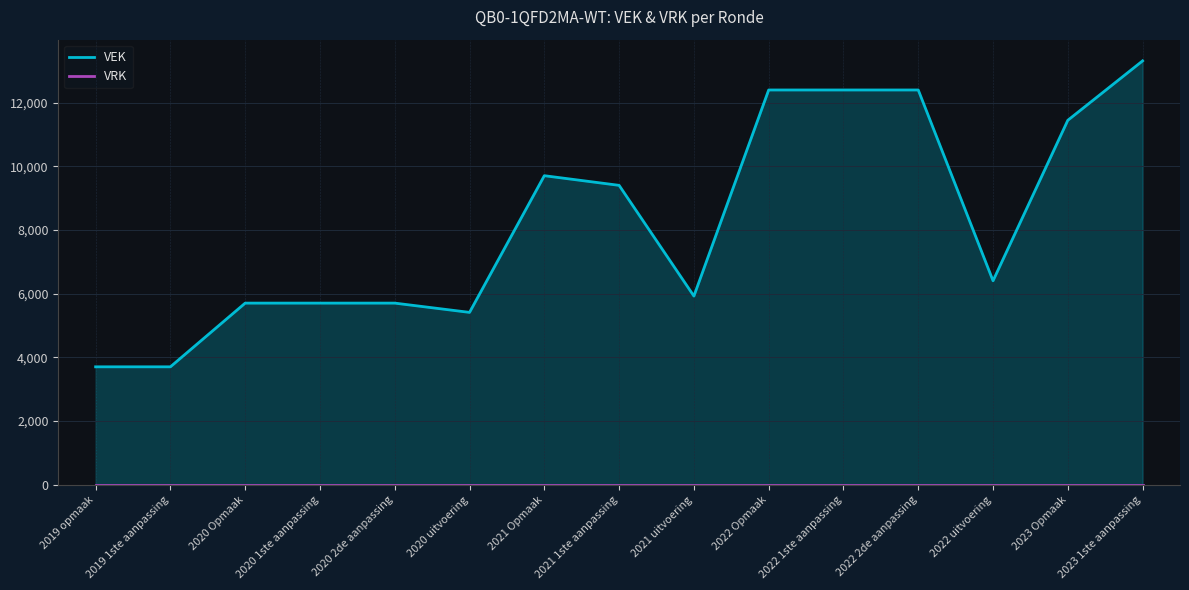

Reading left to right, transcribe all the data shown in this chart.

VEK: 2019 opmaak=3704	2019 1ste aanpassing=3704	2020 Opmaak=5704	2020 1ste aanpassing=5704	2020 2de aanpassing=5704	2020 uitvoering=5413	2021 Opmaak=9704	2021 1ste aanpassing=9401	2021 uitvoering=5925	2022 Opmaak=12395	2022 1ste aanpassing=12395	2022 2de aanpassing=12395	2022 uitvoering=6405	2023 Opmaak=11444	2023 1ste aanpassing=13309
VRK: 2019 opmaak=0	2019 1ste aanpassing=0	2020 Opmaak=0	2020 1ste aanpassing=0	2020 2de aanpassing=0	2020 uitvoering=0	2021 Opmaak=0	2021 1ste aanpassing=0	2021 uitvoering=0	2022 Opmaak=0	2022 1ste aanpassing=0	2022 2de aanpassing=0	2022 uitvoering=0	2023 Opmaak=0	2023 1ste aanpassing=0